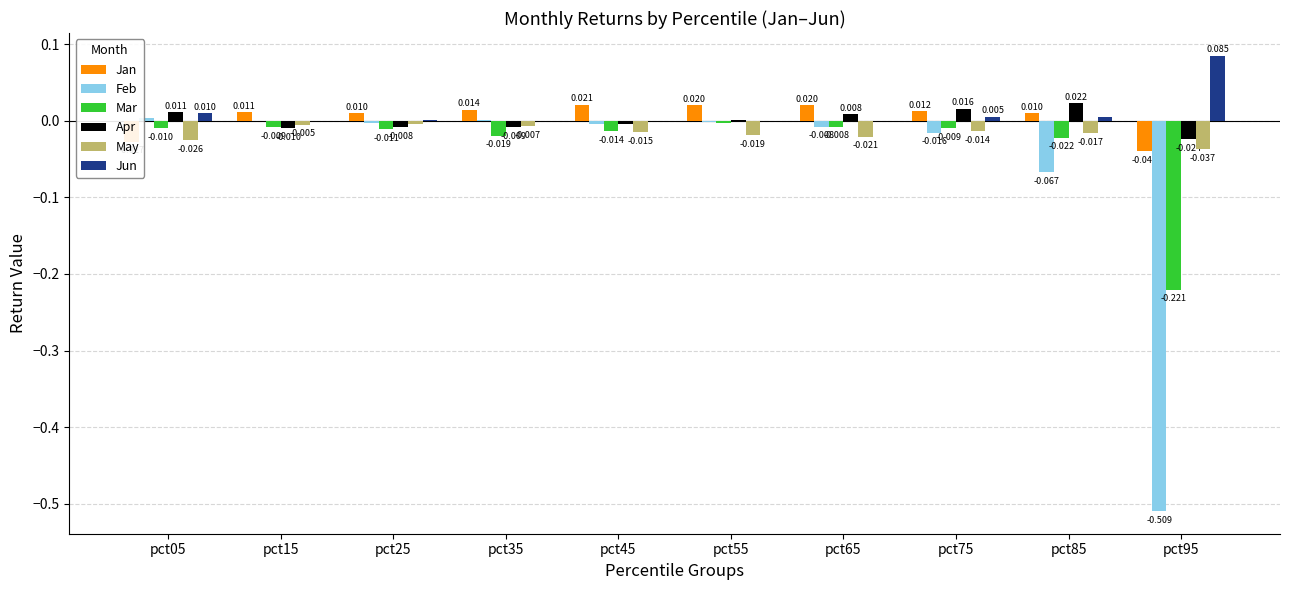

Between pct05 and pct55, which series saw the biggest shift?

Jan